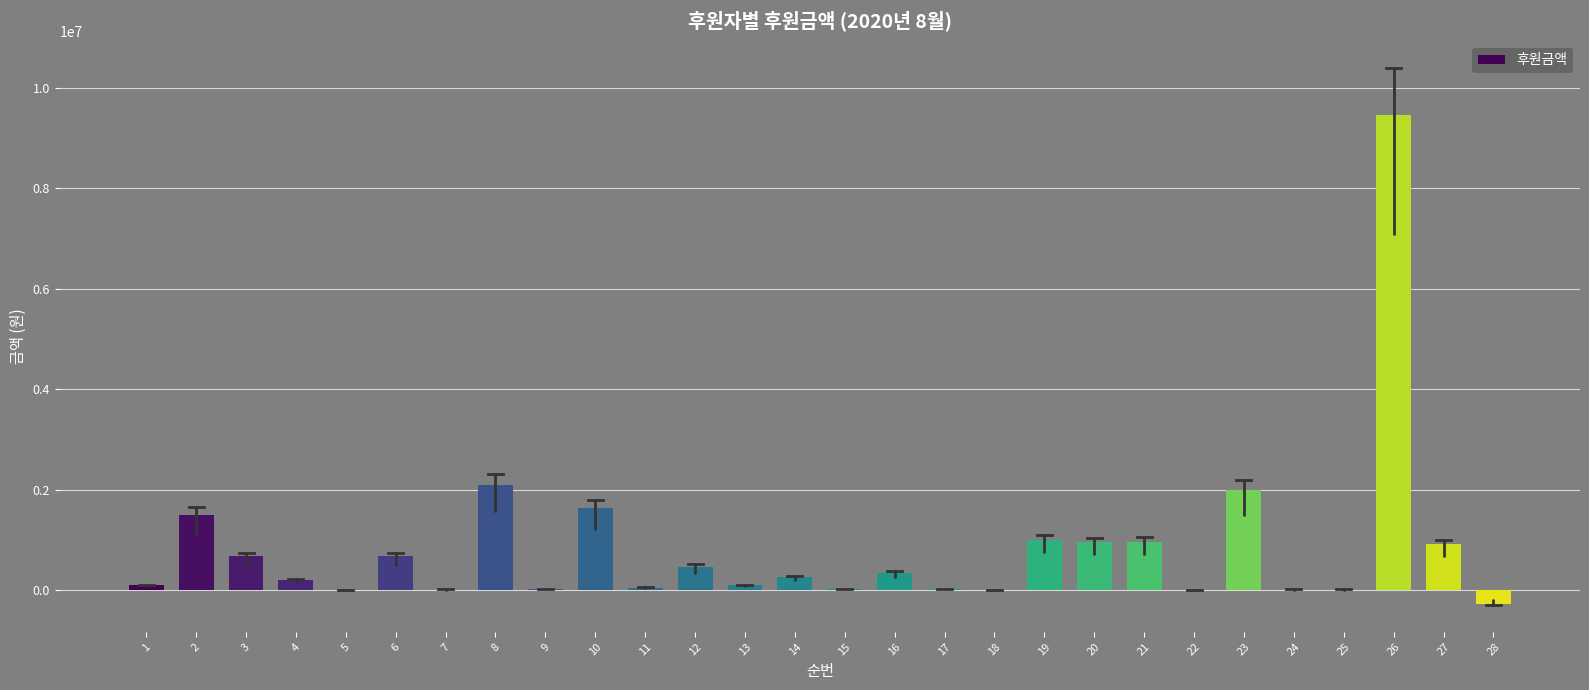

How many distinct data groups are displayed?

1